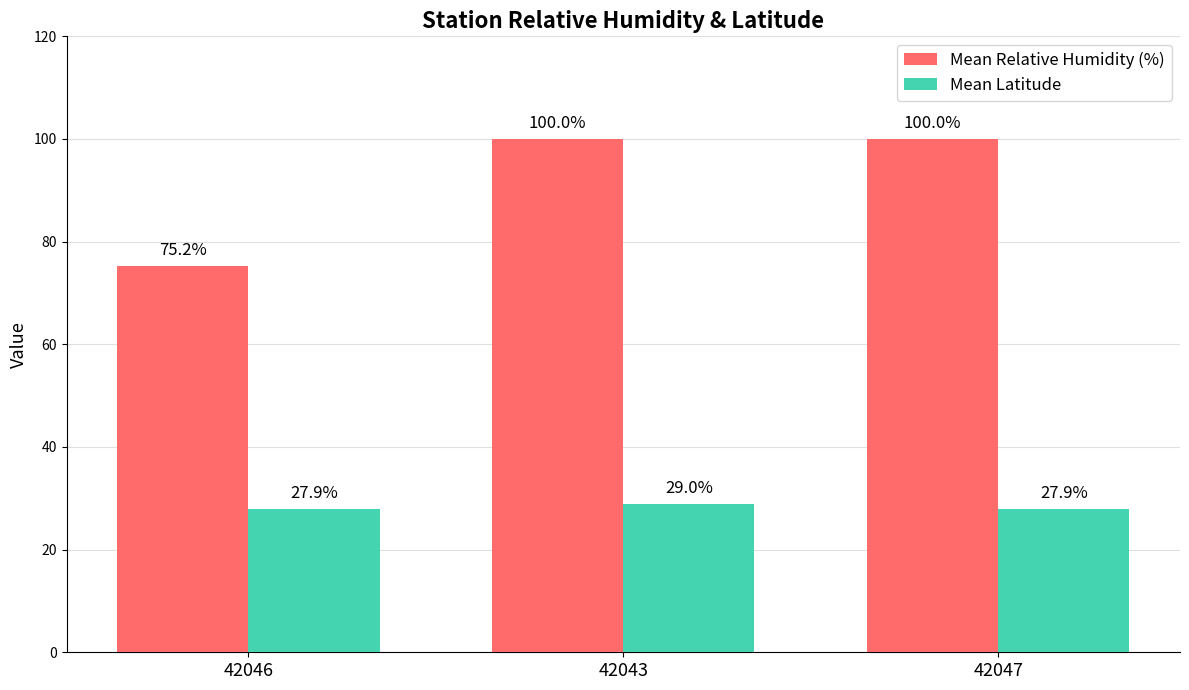

At which category is the sum across all series the highest?

42043